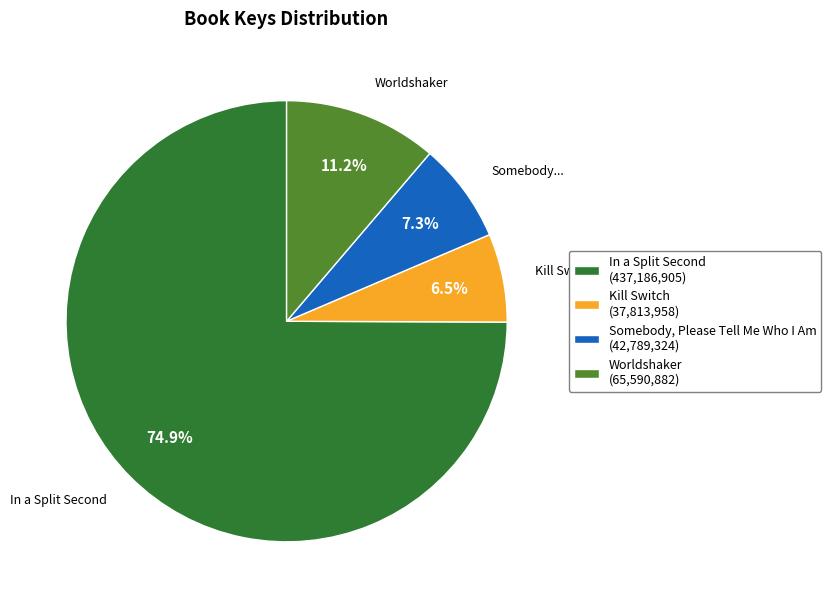

Which category accounts for the majority?

In a Split Second